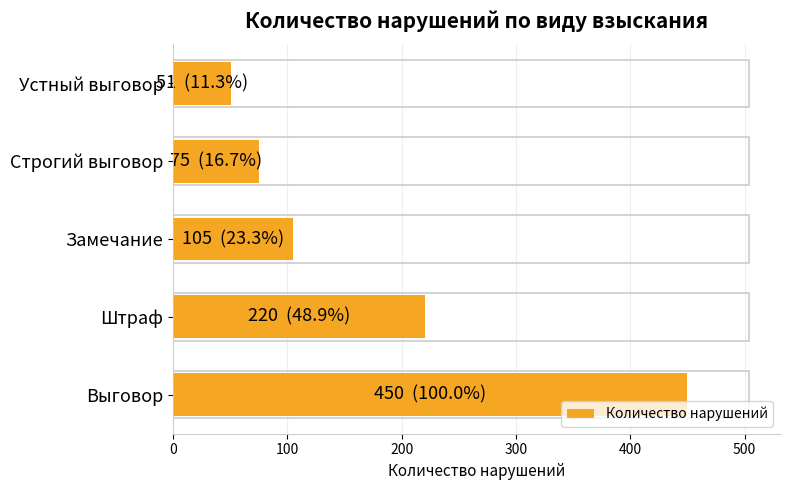

What value does the data have at Замечание?

105